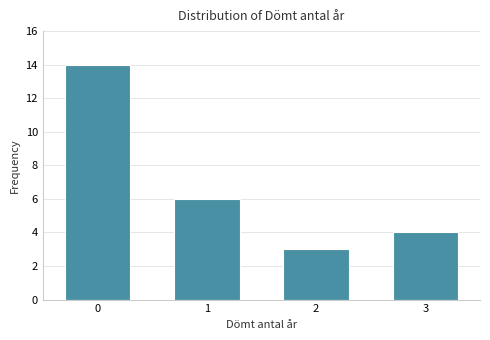

Reading left to right, list all the values displayed in this chart.

0=14	1=6	2=3	3=4